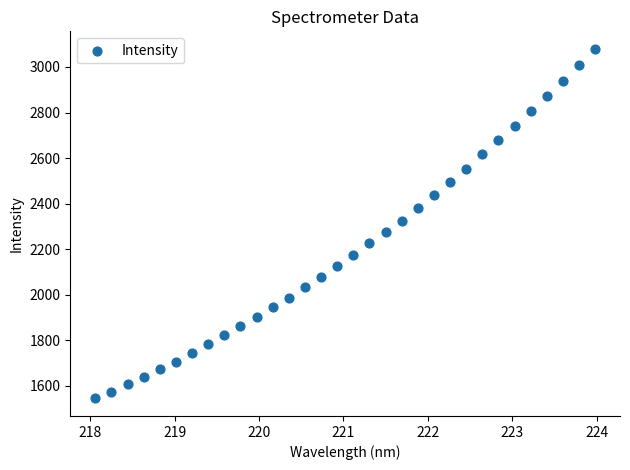

What is the range of Y values (max minus min)?

1535.6